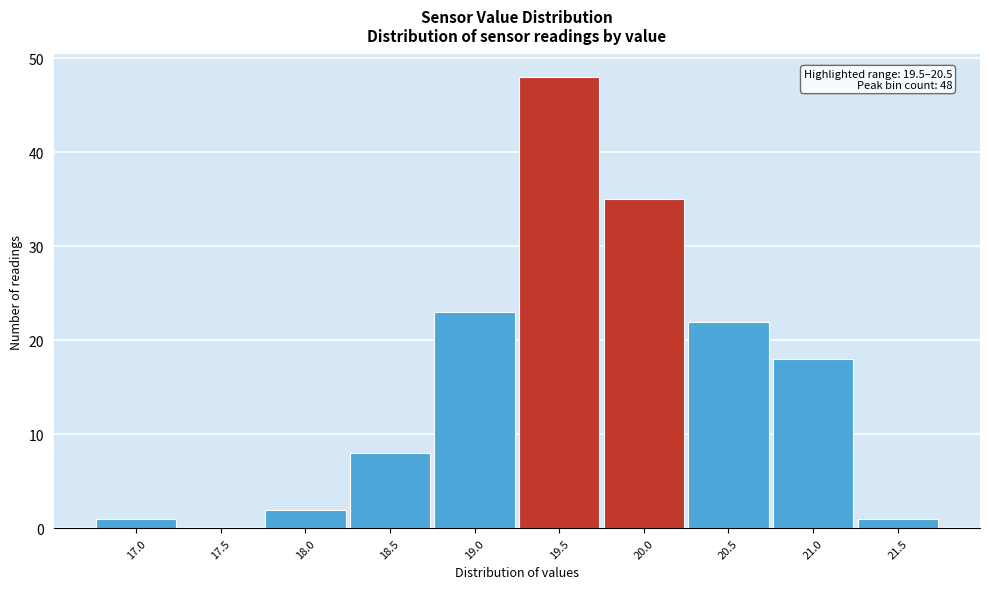

Reading right to left, extract all data points from this chart.

21.5=1	21.0=18	20.5=22	20.0=35	19.5=48	19.0=23	18.5=8	18.0=2	17.5=0	17.0=1